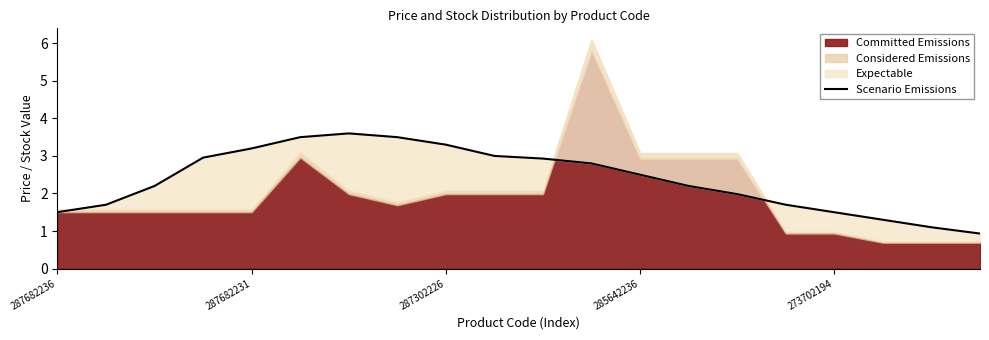

What is the average value?

2.4